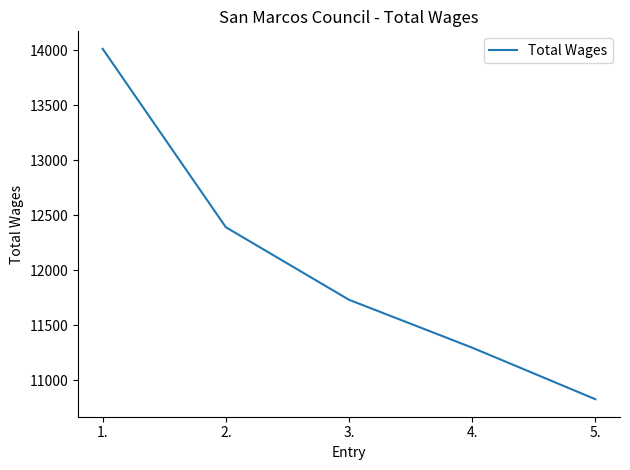

What is the difference between the maximum and minimum values?

3182